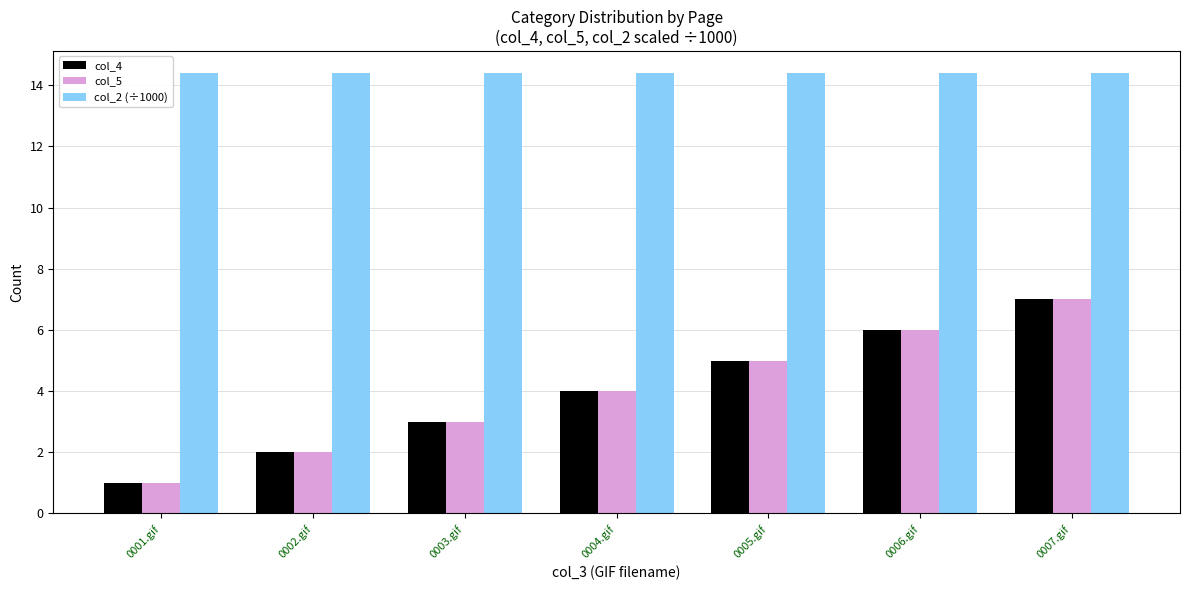

What are all the series names shown in the legend?

col_4, col_5, col_2 (÷1000)